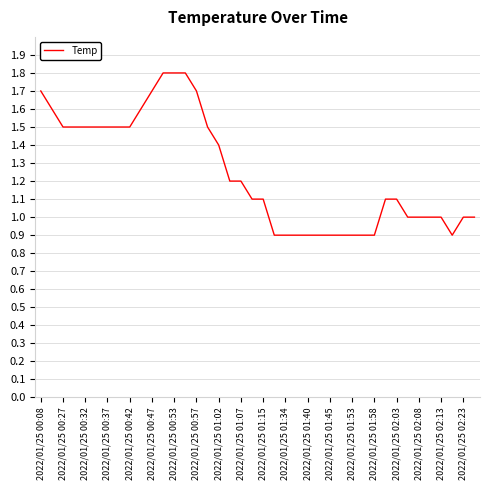

What is the smallest value displayed?

0.9